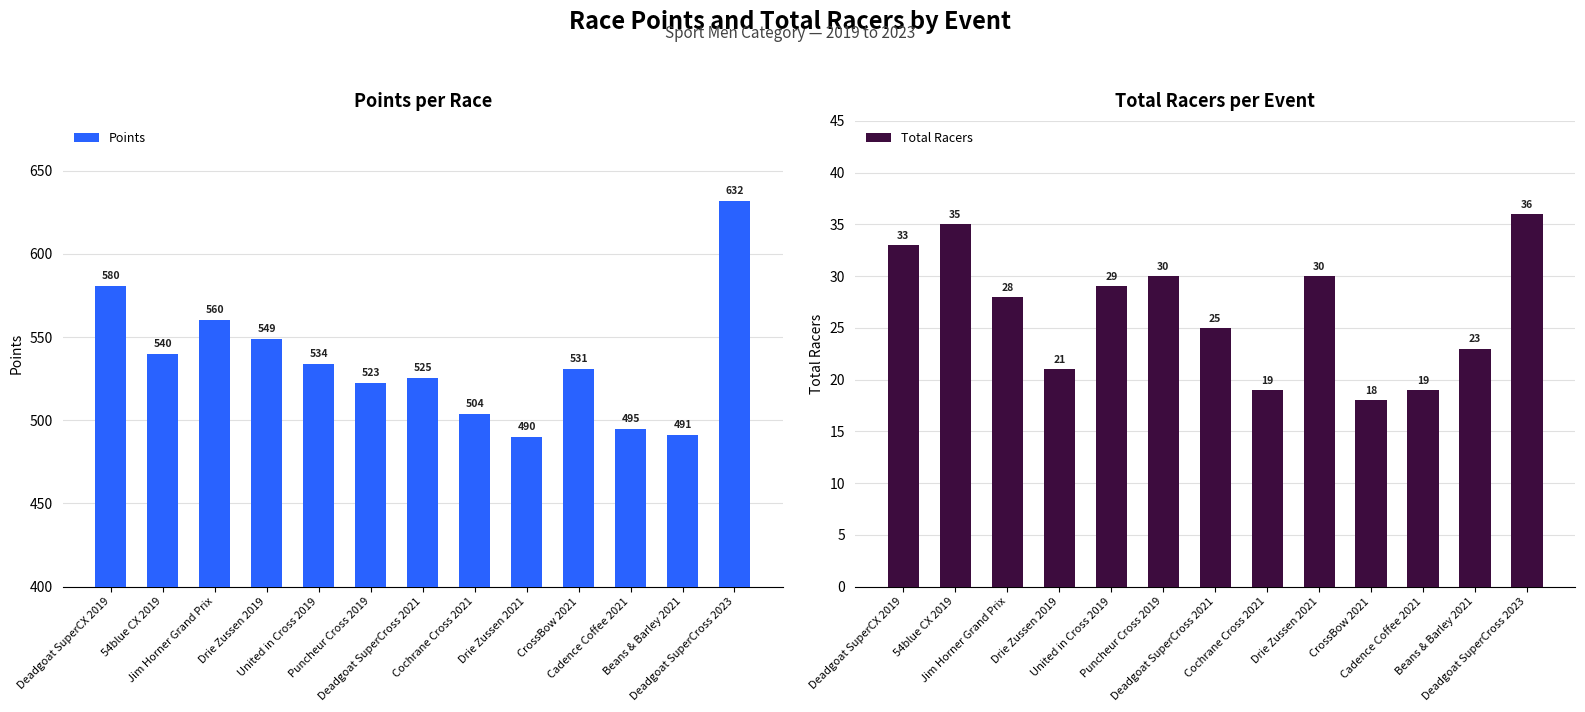

How many bars are there in each group?

2